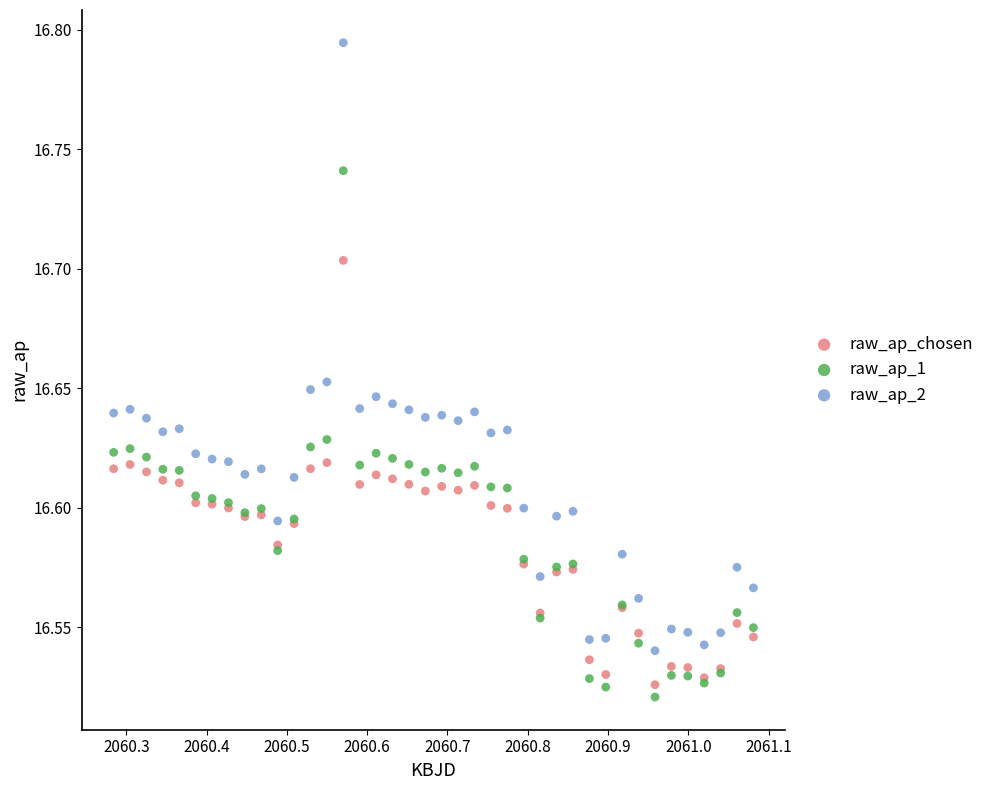

What is the X range (max minus min) for the scatter plot?

0.8